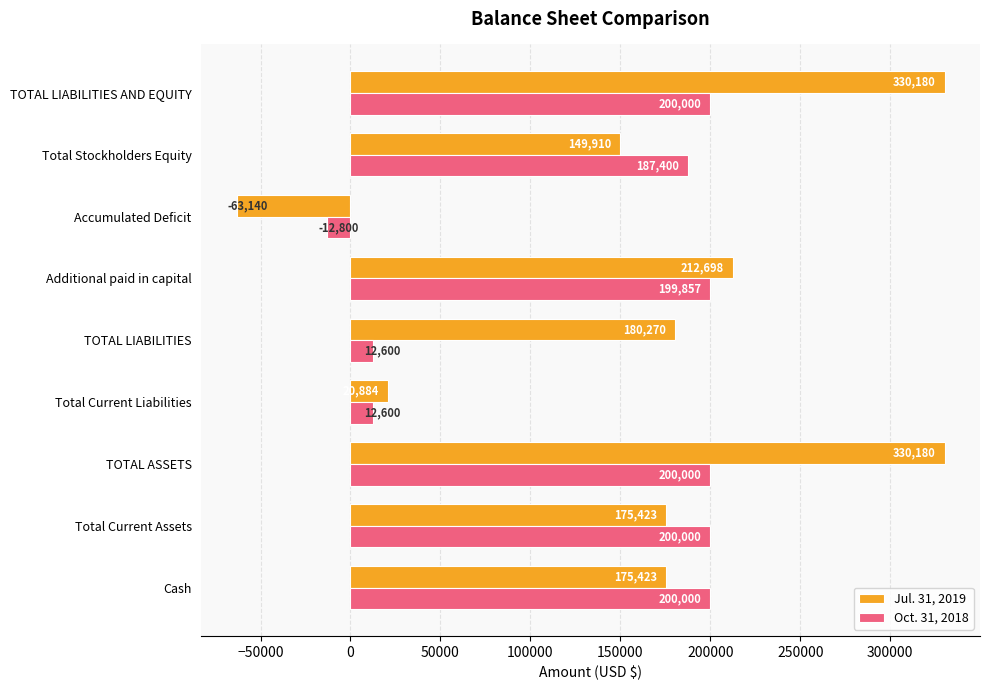

List the series in order of their overall mean, lowest first.

Oct. 31, 2018, Jul. 31, 2019